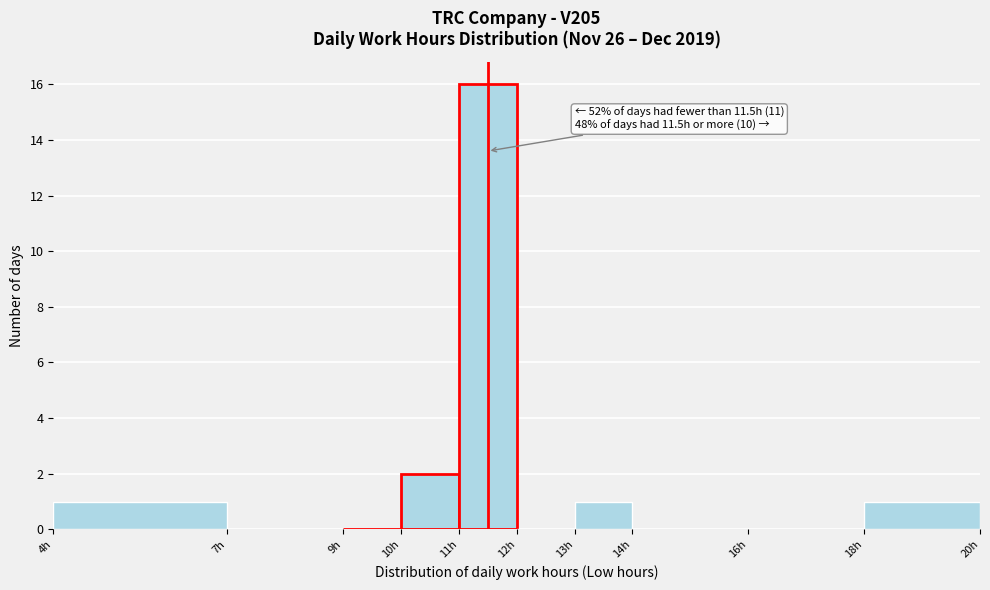

Over which range of the x-axis is the bar tallest?

11 to 12